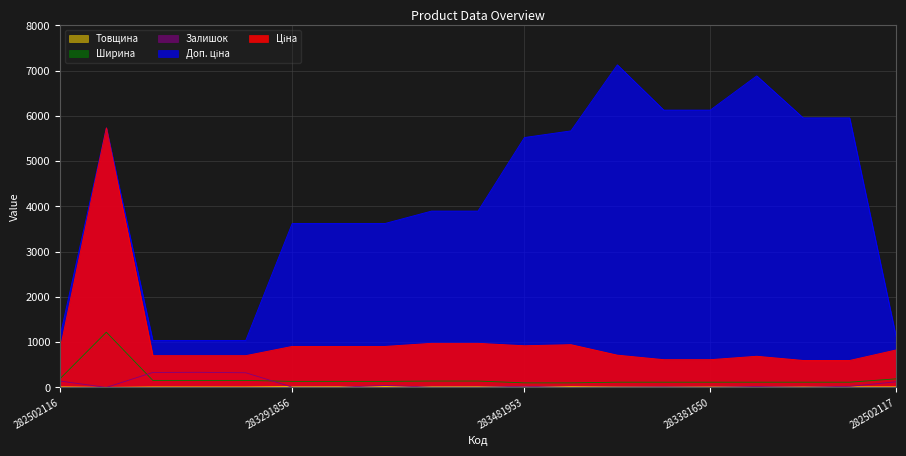

What is the greatest value displayed?

7129.6